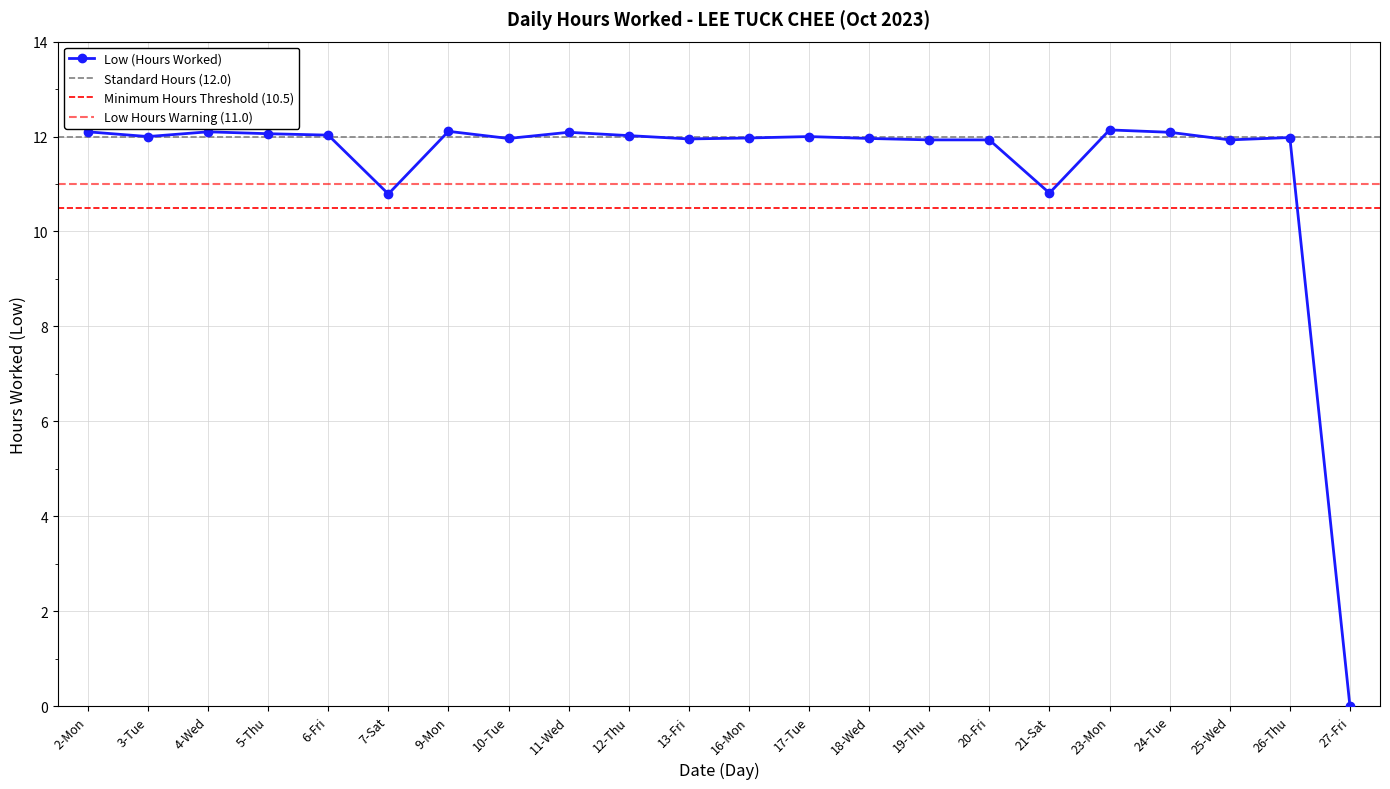

What is the label of the 16th point from the right?

9-Mon